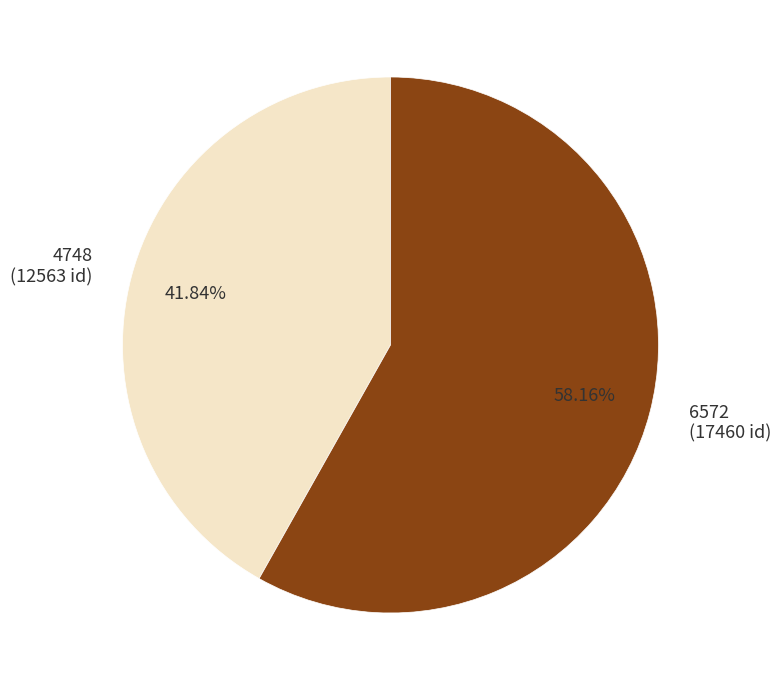

Is the sum of 6572 and 4748 greater than half?

Yes